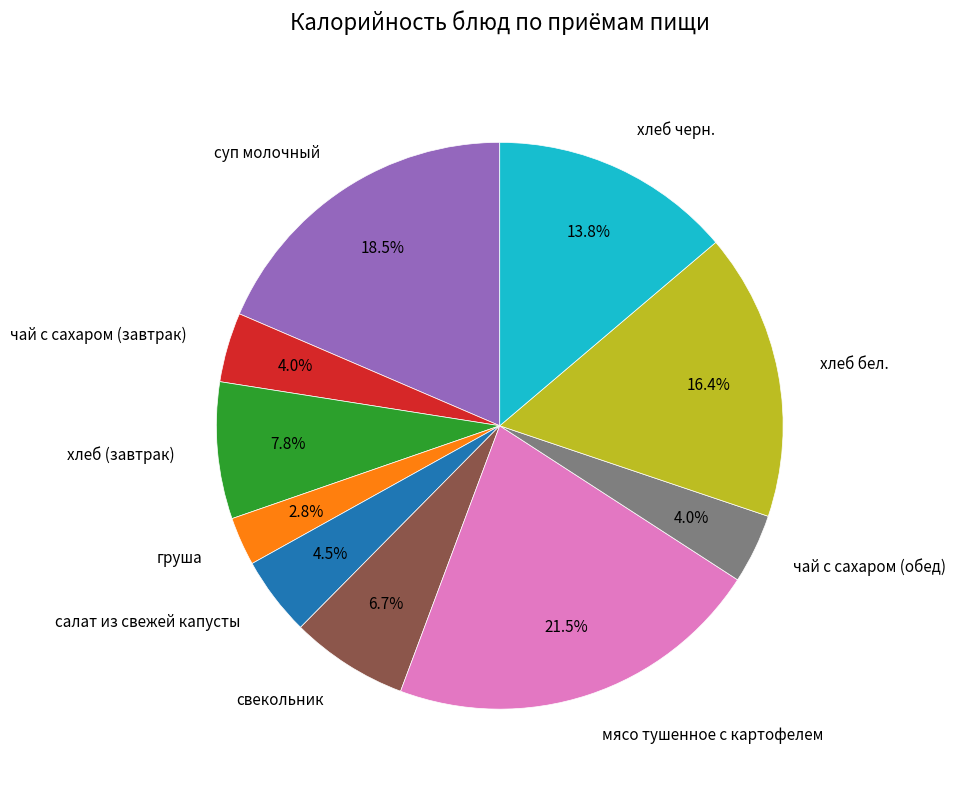

To the nearest percent, what is the average slice percentage?

10%